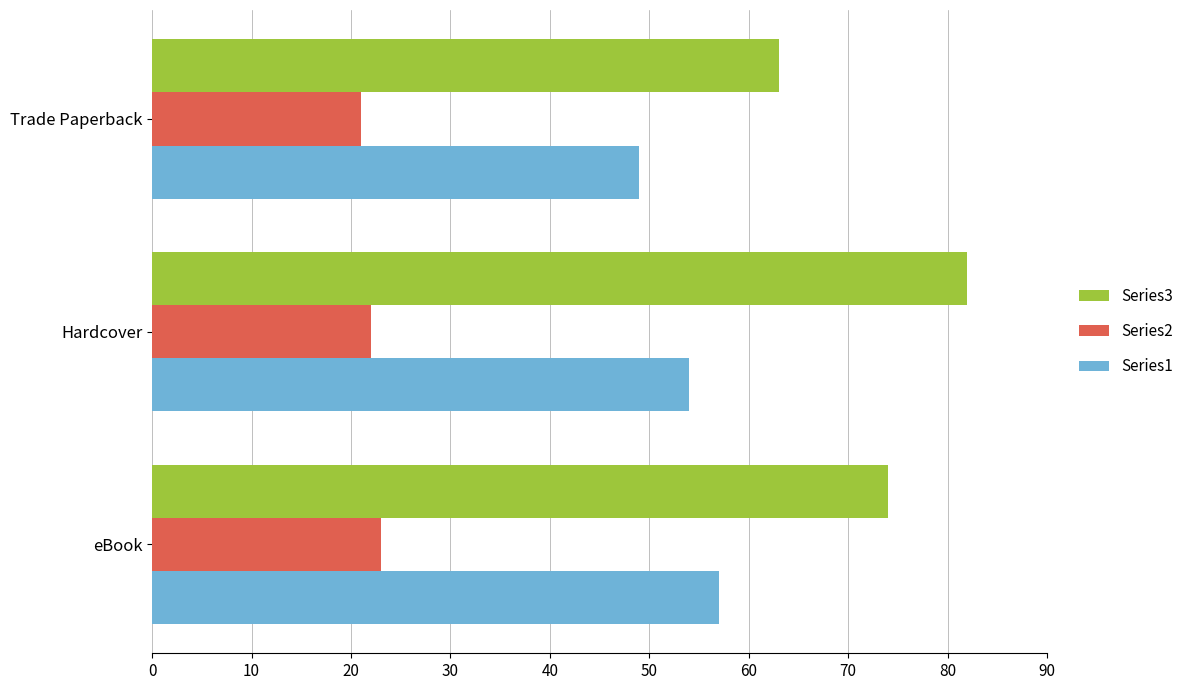

What is the average value of the Series3 series?

73